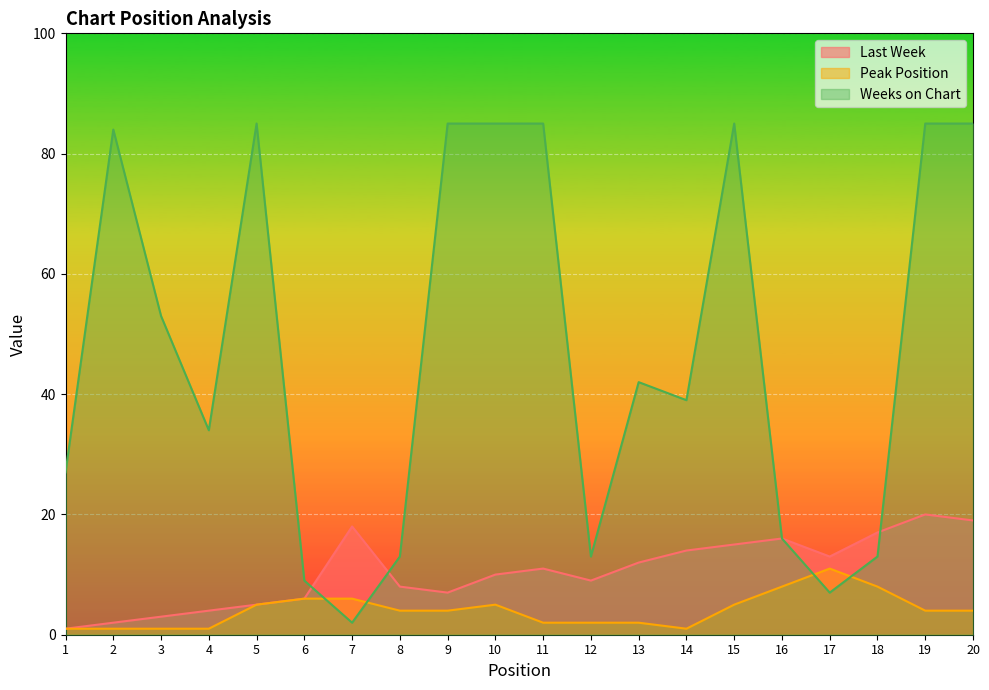

Reading right to left, list all the values displayed in this chart.

Last Week: 19	20	17	13	16	15	14	12	9	11	10	7	8	18	6	5	4	3	2	1
Peak Position: 4	4	8	11	8	5	1	2	2	2	5	4	4	6	6	5	1	1	1	1
Weeks on Chart: 85	85	13	7	16	85	39	42	13	85	85	85	13	2	9	85	34	53	84	27